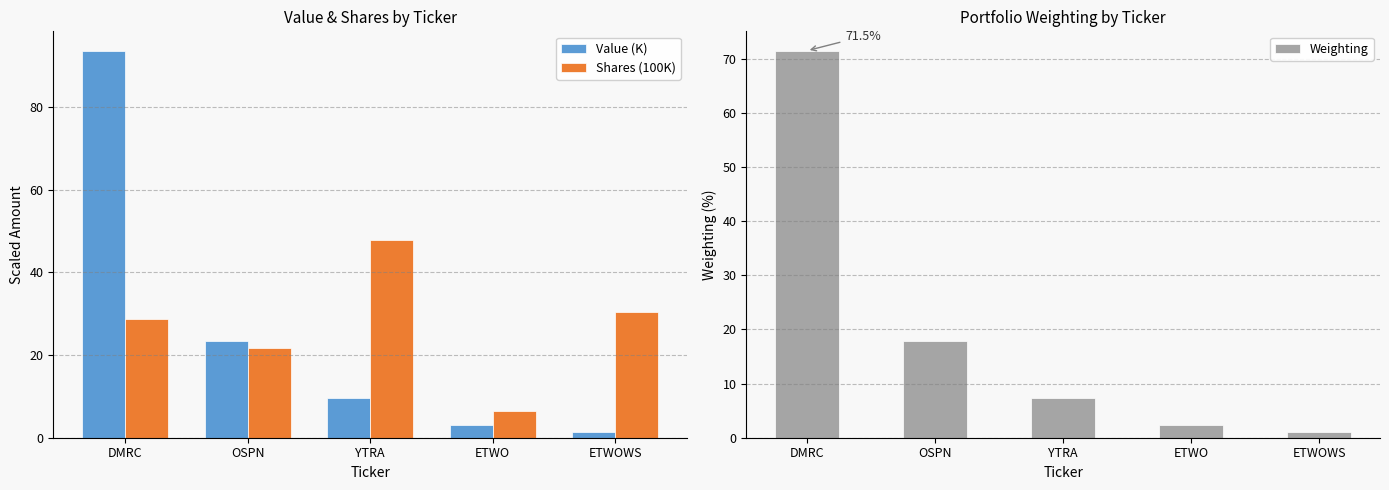

The value of Weighting at OSPN is 17.9. True or false?

True